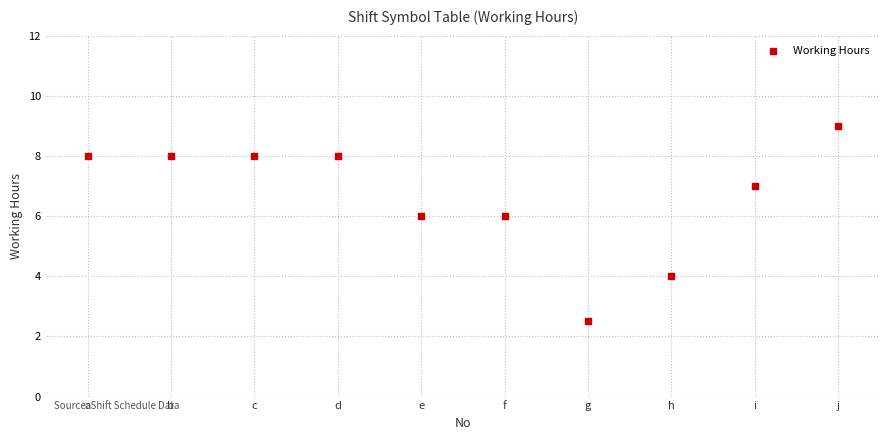

What is the average X value?

5.5